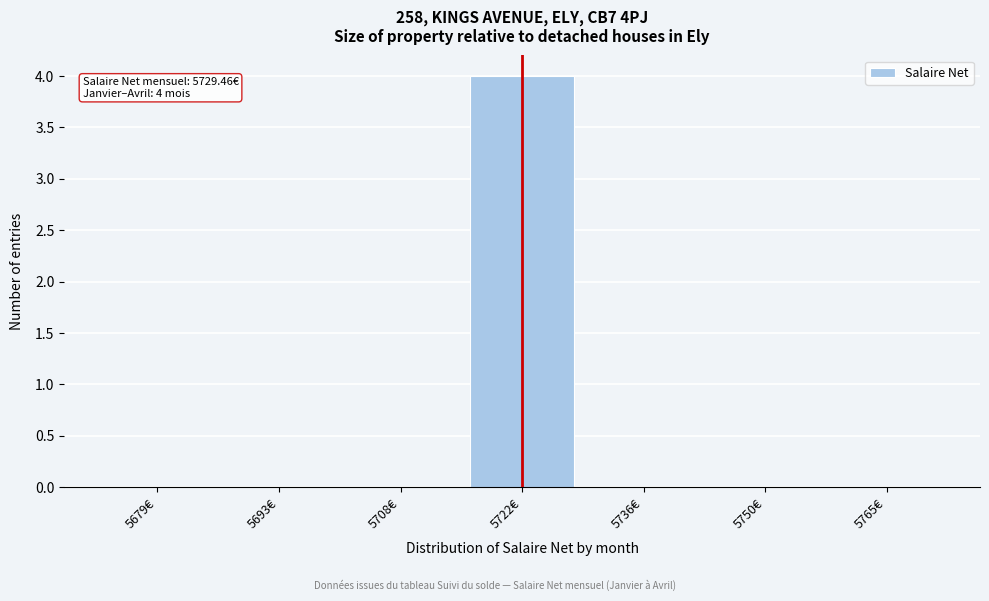

Reading left to right, extract all data points from this chart.

5679€=0	5693€=0	5708€=0	5722€=4	5736€=0	5750€=0	5765€=0